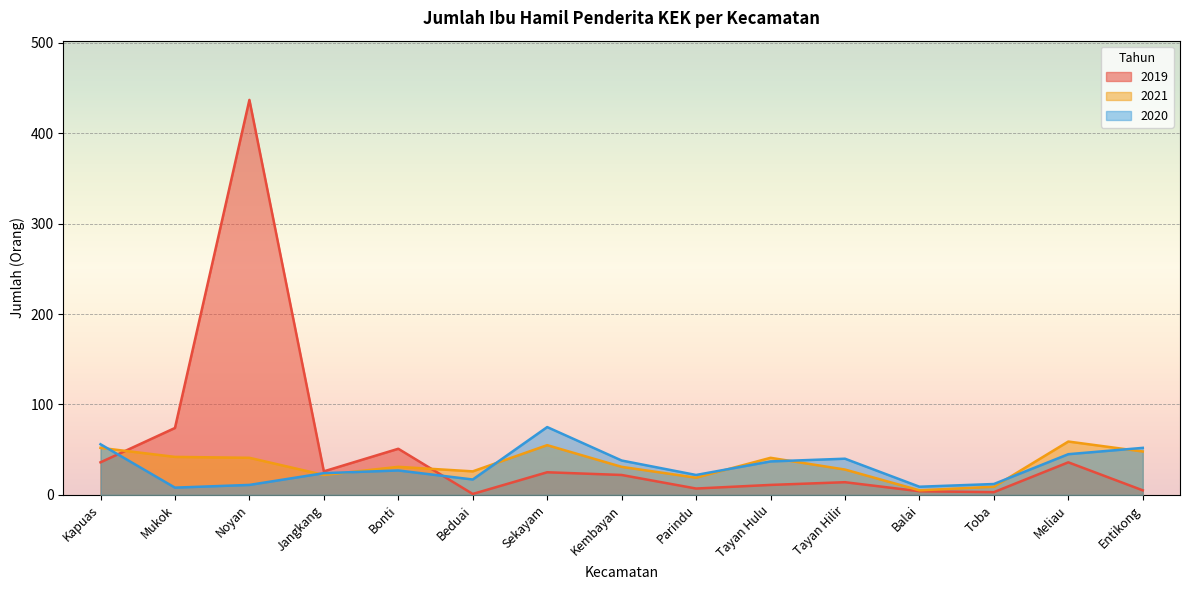

The 2021 series shows 13 at Meliau. True or false?

False